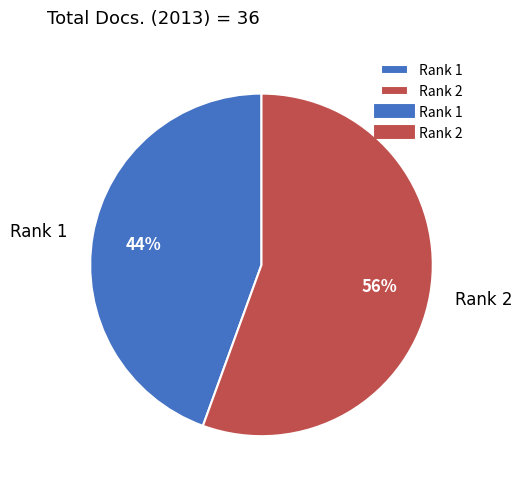

Which slice is the smallest?

Rank 1